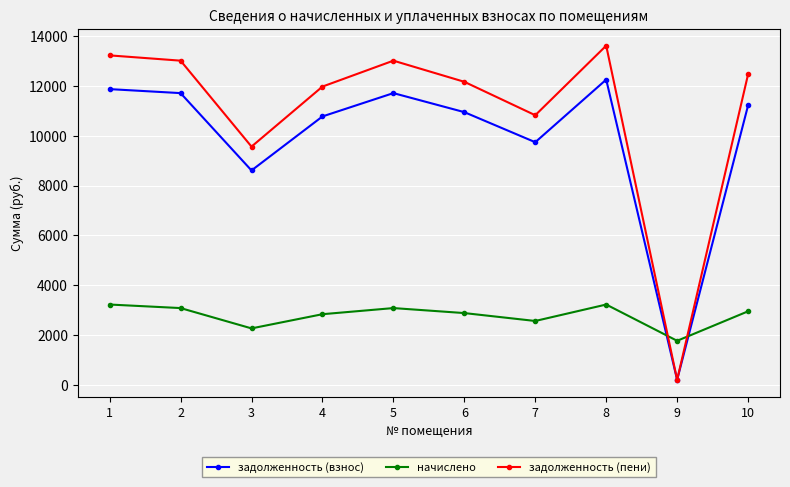

Is it true that задолженность (взнос) equals 15239.4 at 4?

False